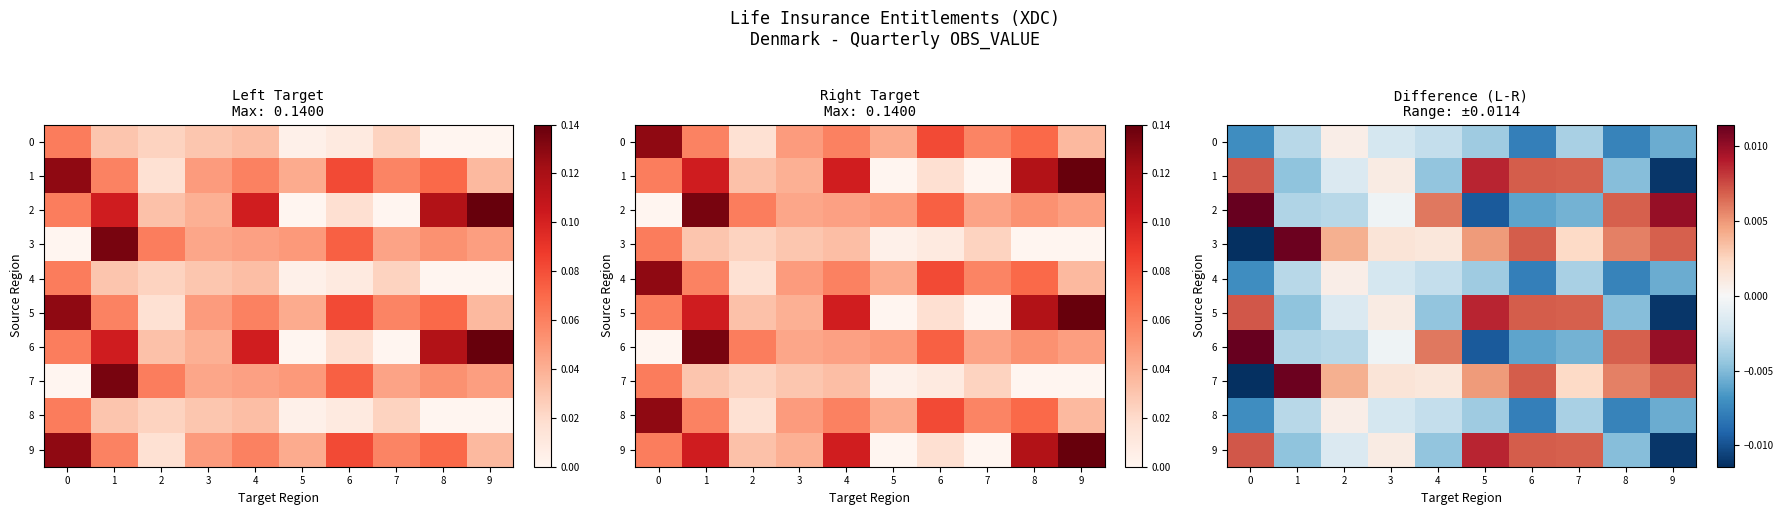

How many values in 6 are above zero?

4